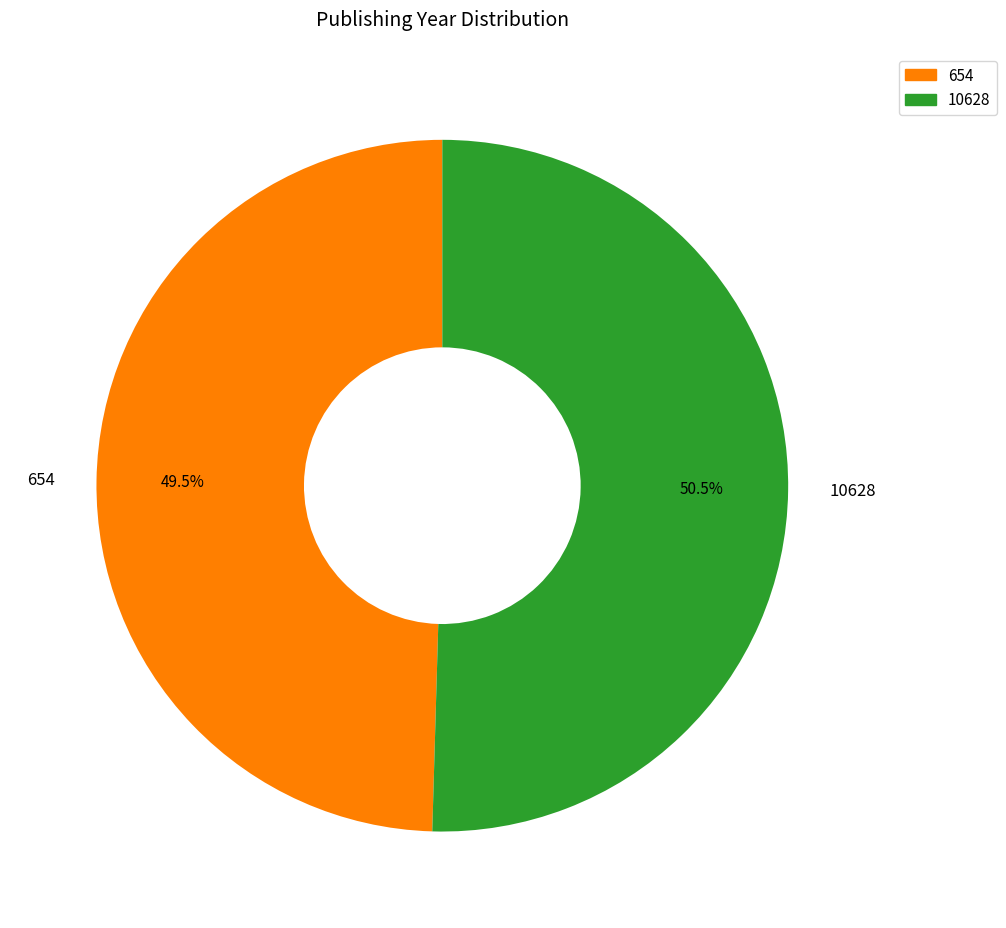

Is there any slice that represents more than half of the pie?

Yes